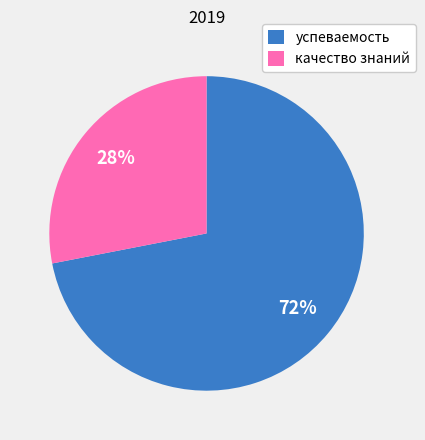

Is качество знаний the majority of the pie?

No